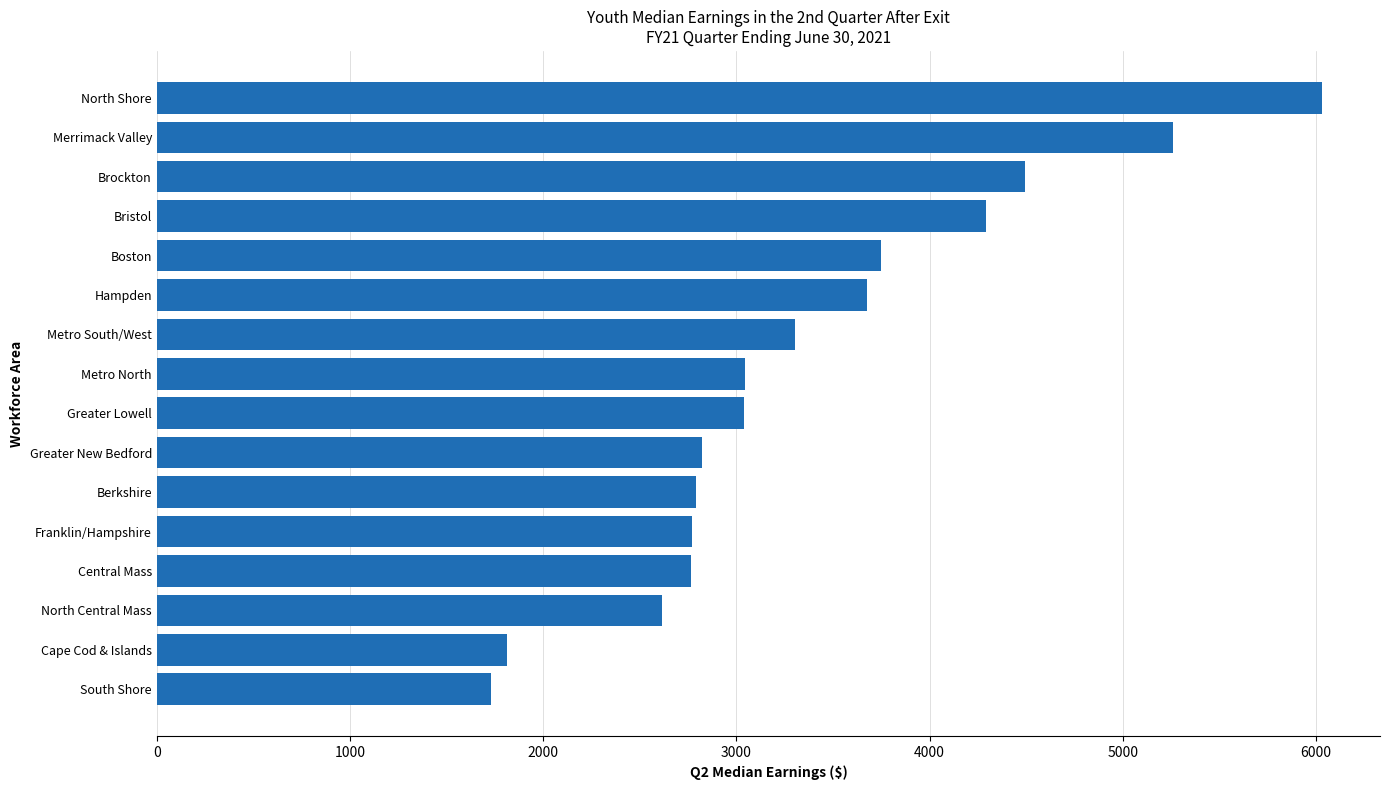

What is the difference between the values at Greater Lowell and Brockton?

1452.2